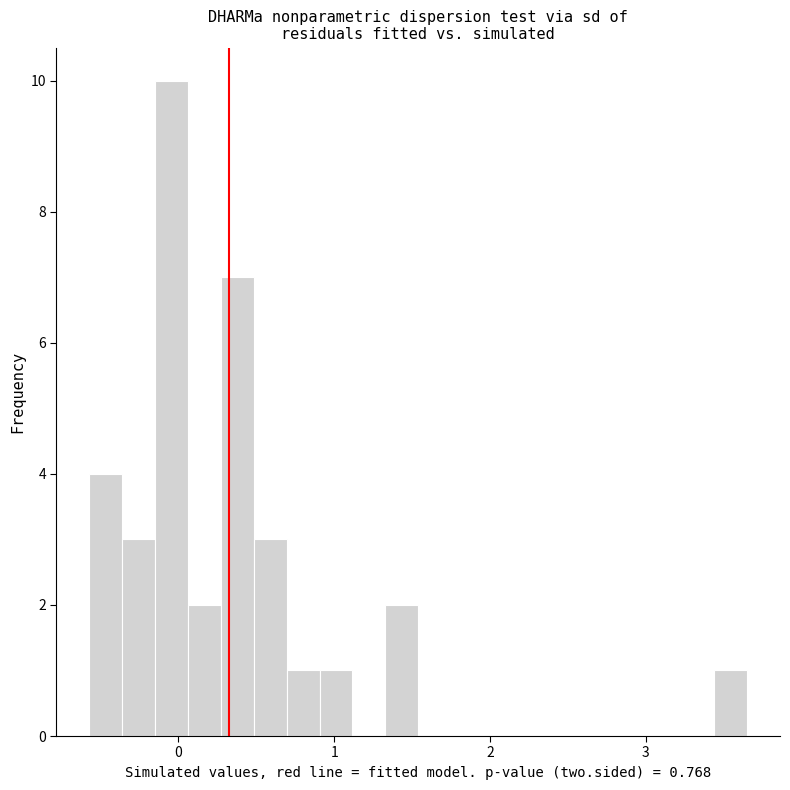

Around what value on the x-axis is the tallest bar? Give the approximate position of its centre, as read against the axis.

0.0